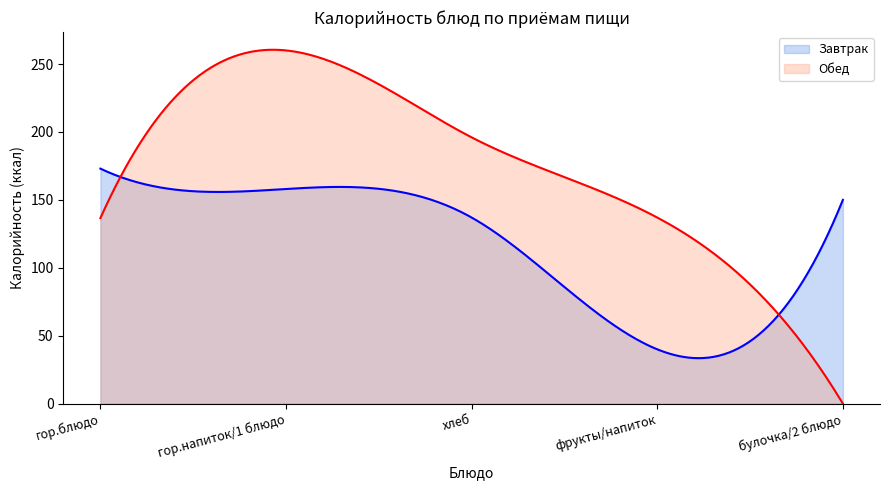

At which category is the sum across all series the highest?

гор.напиток/1 блюдо